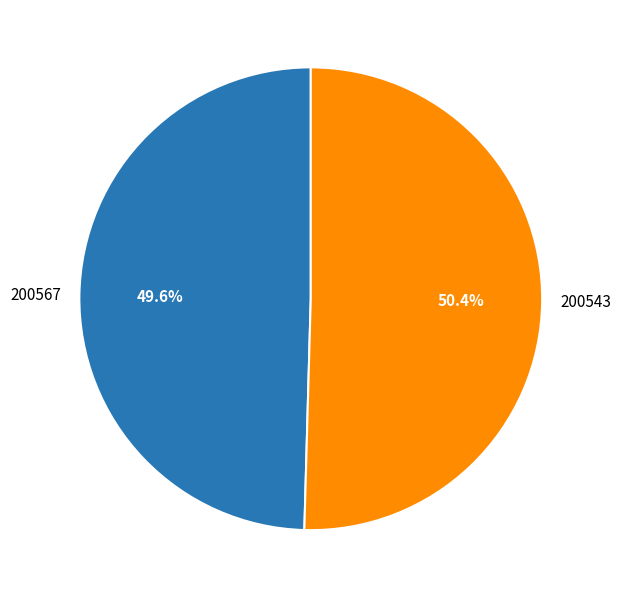

Is 200543 the majority of the pie?

Yes